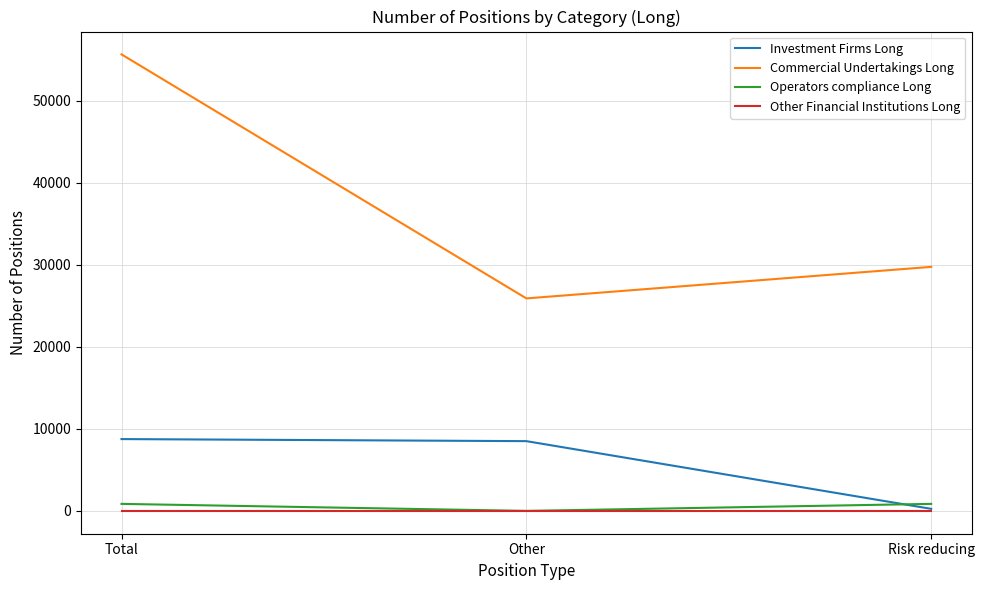

Which series has the widest spread of values?

Commercial Undertakings Long